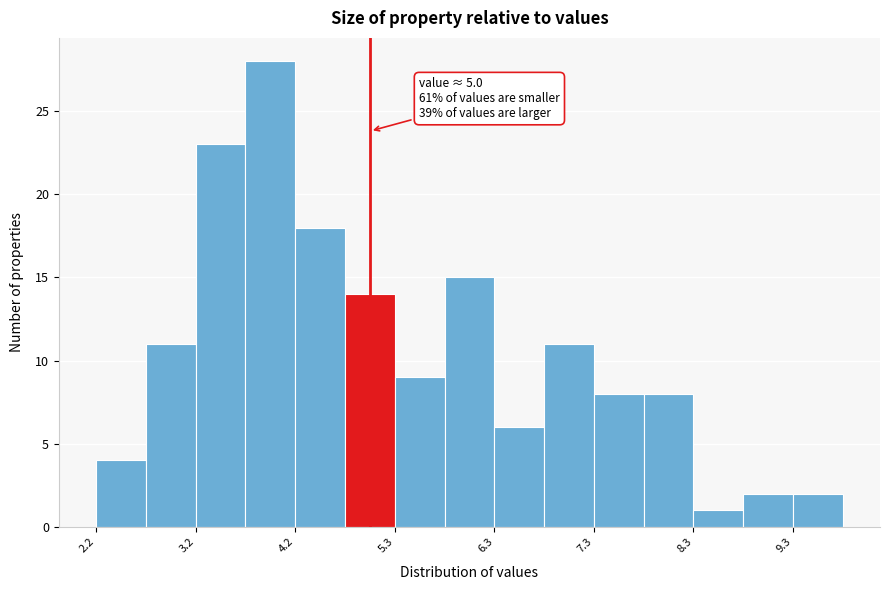

Read against the x-axis, roughly where is the centre of the tallest bar?

4.0